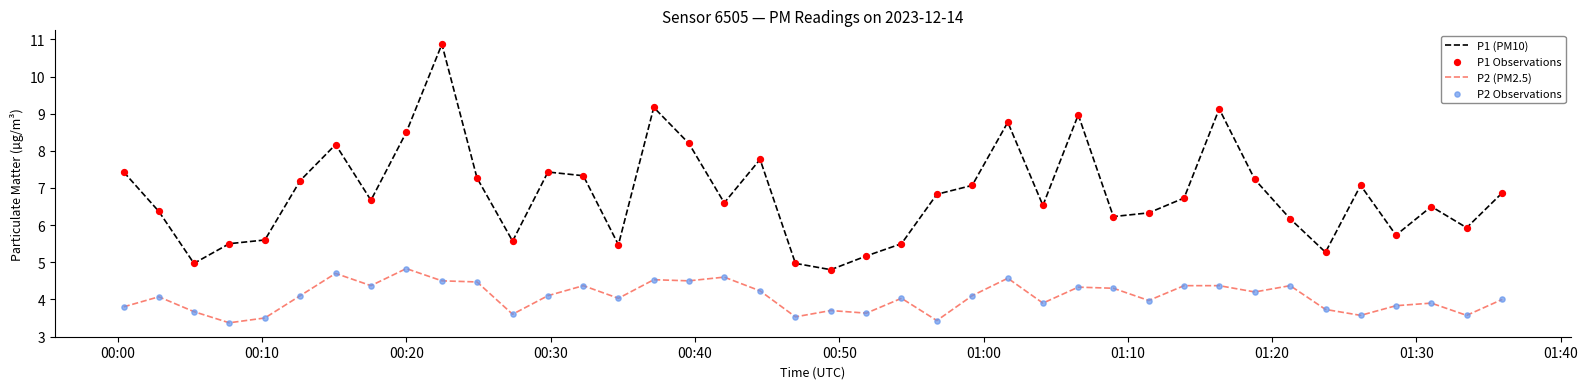

Which series has the widest spread of values?

P1 (PM10)